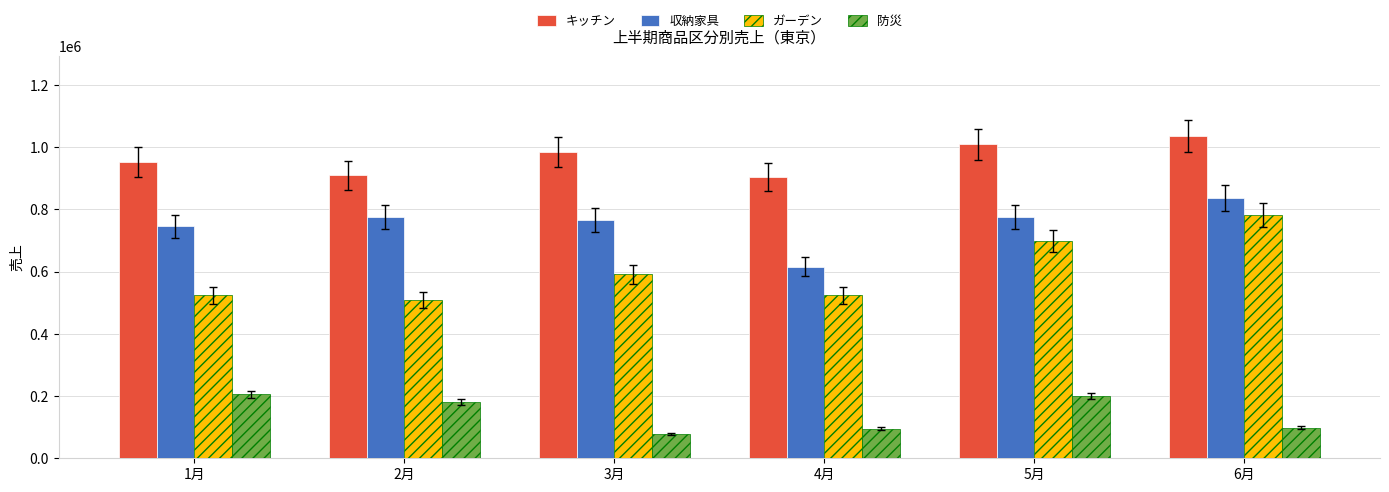

List the series in order of their peak value, lowest first.

防災, ガーデン, 収納家具, キッチン